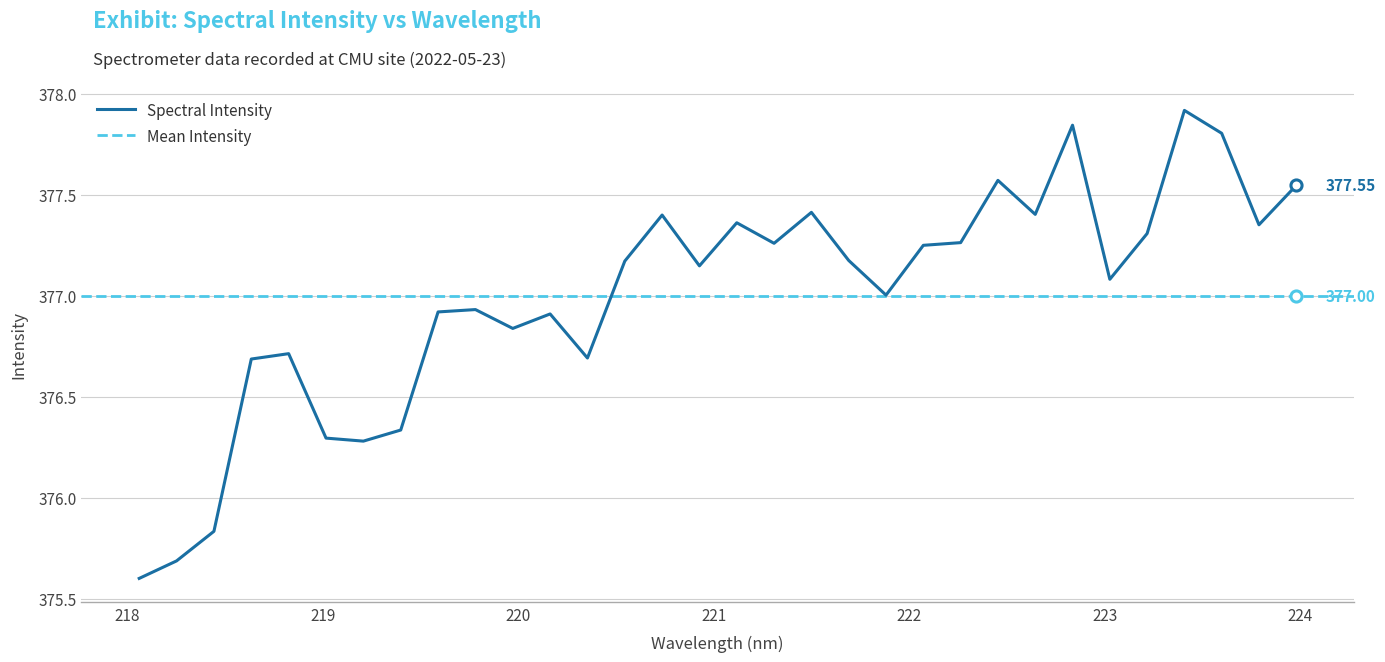

At which category does the chart reach its peak across all series?

223.408